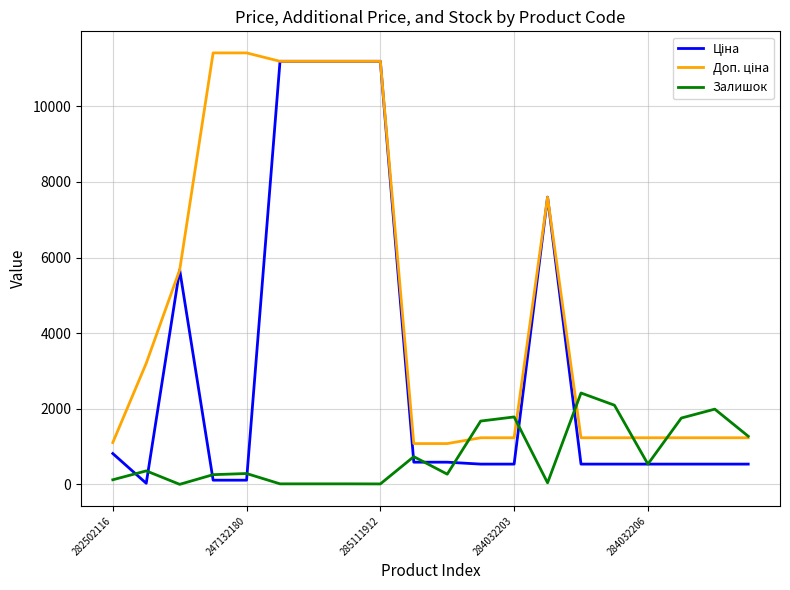

What is the greatest value displayed?

11410.0